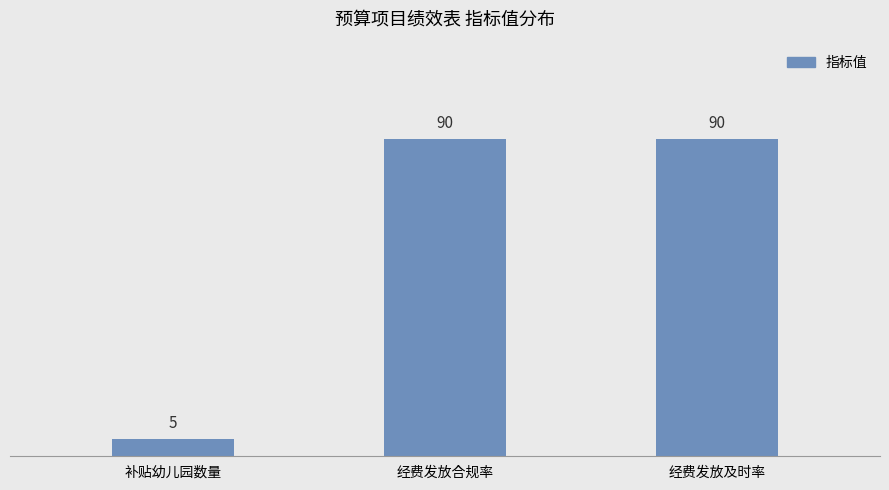

Approximately how many times larger is the value at 经费发放合规率 compared to 补贴幼儿园数量?

18.0